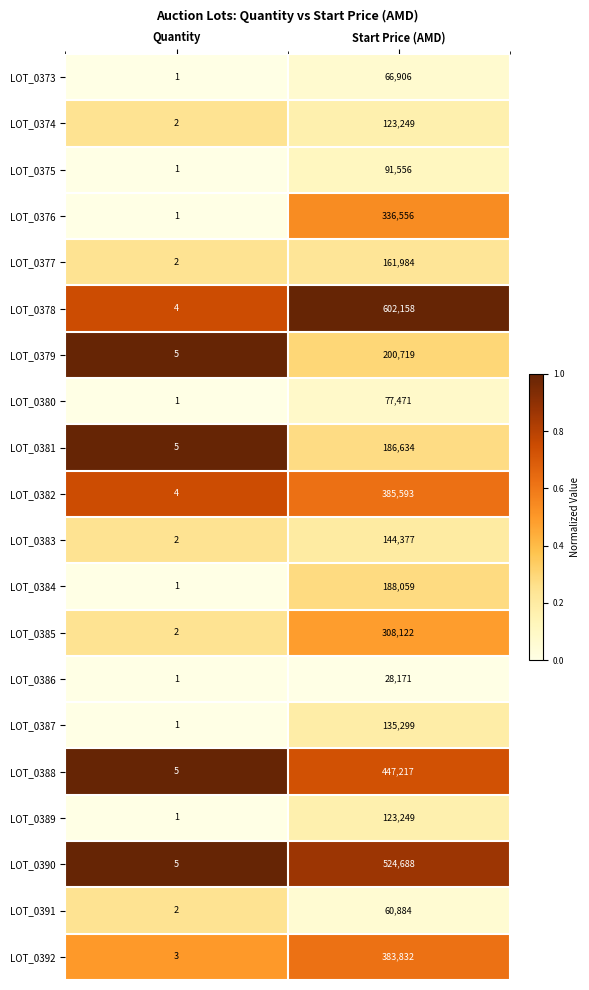

Where is LOT_0388 nearest to the value 223611?

Quantity